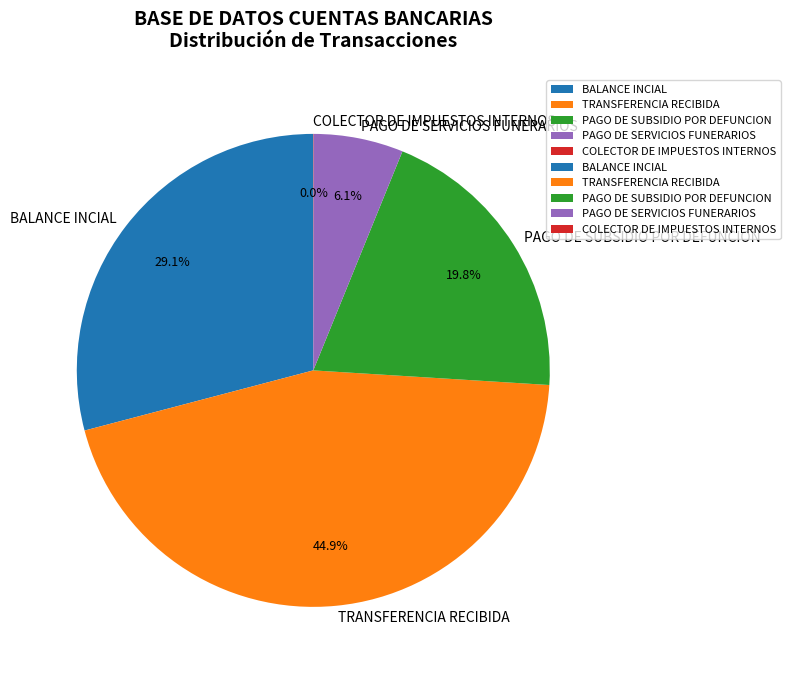

Does PAGO DE SERVICIOS FUNERARIOS represent more than half of the total?

No